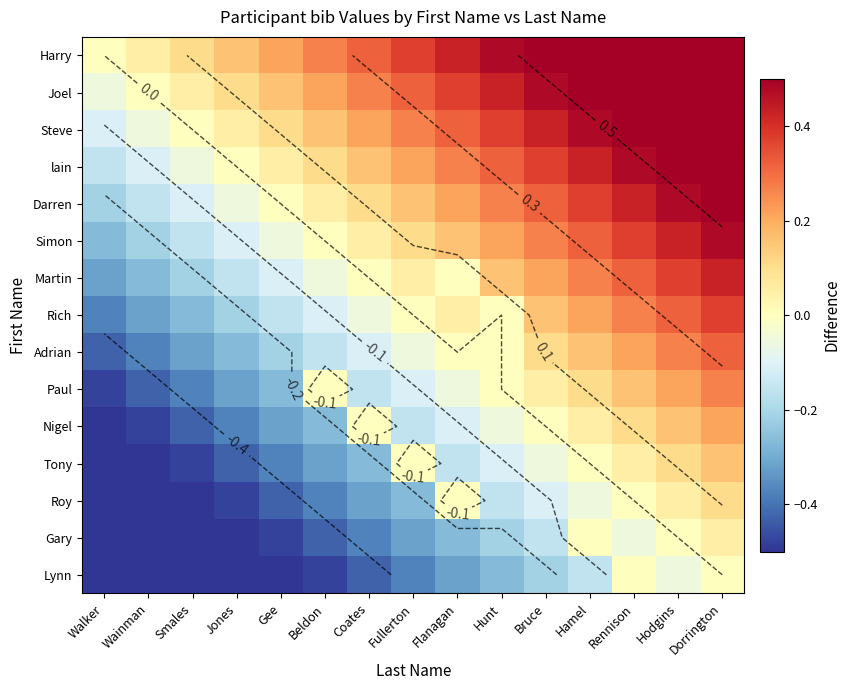

How many positive values does the Adrian series have?

5